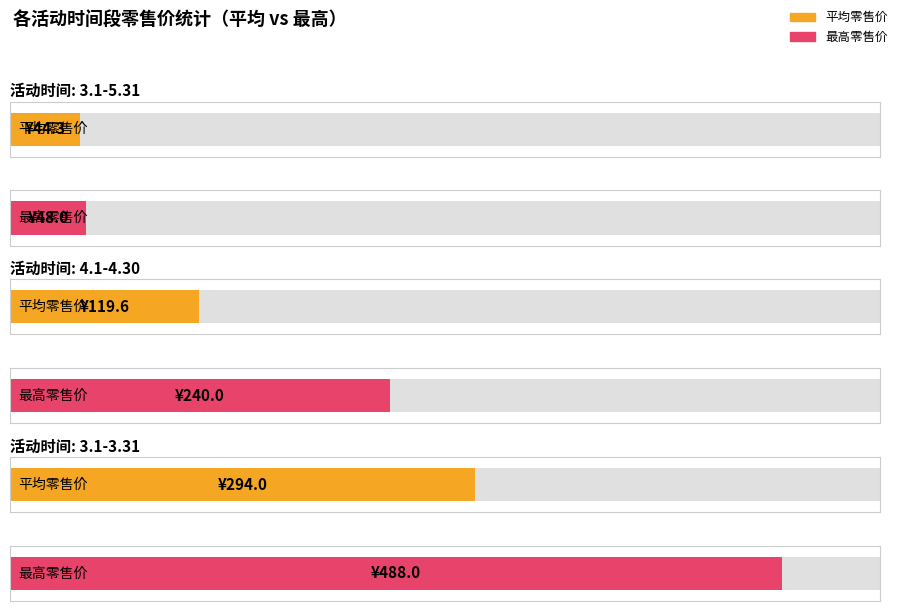

What are all the series names shown in the legend?

平均零售价, 最高零售价